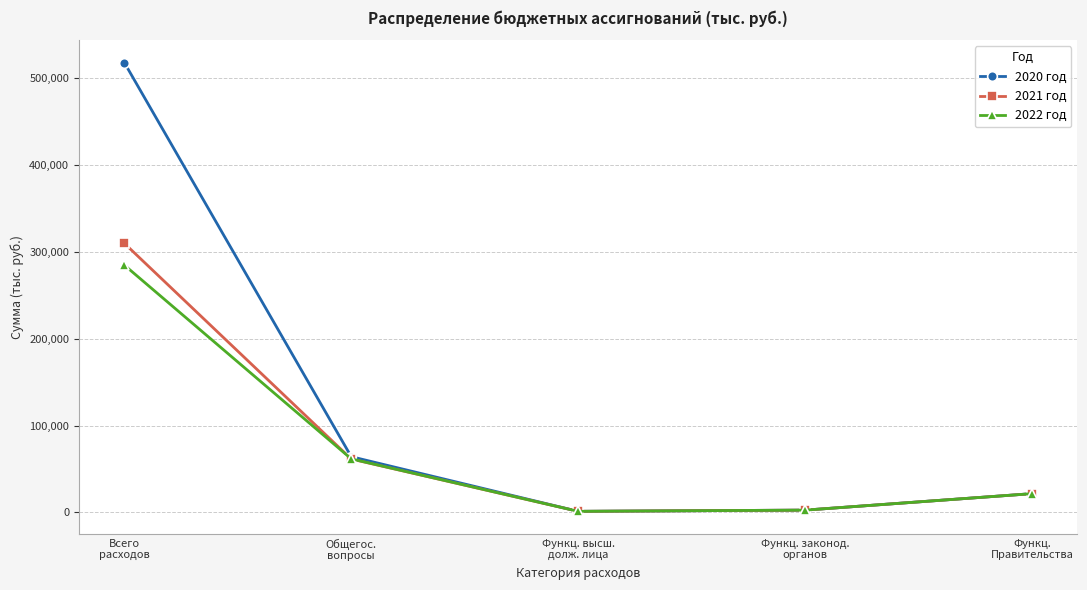

What is the label of the 3rd point from the left?

Функц. высш.
долж. лица